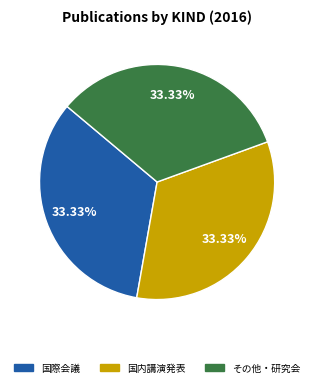

What is the ratio of the value at その他・研究会 to the value at 国際会議?

1.0